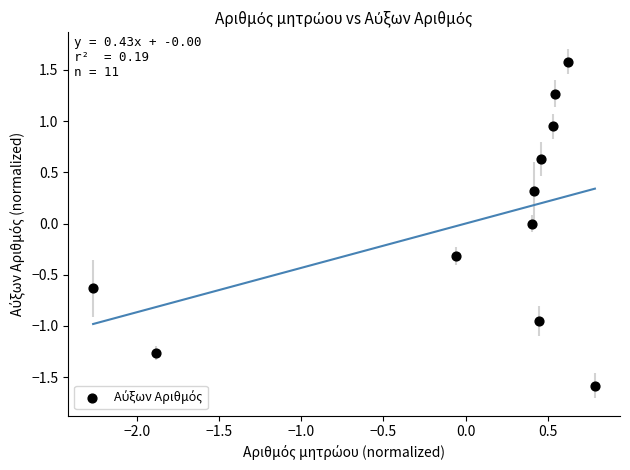

What is the range of X values (max minus min)?

3.1